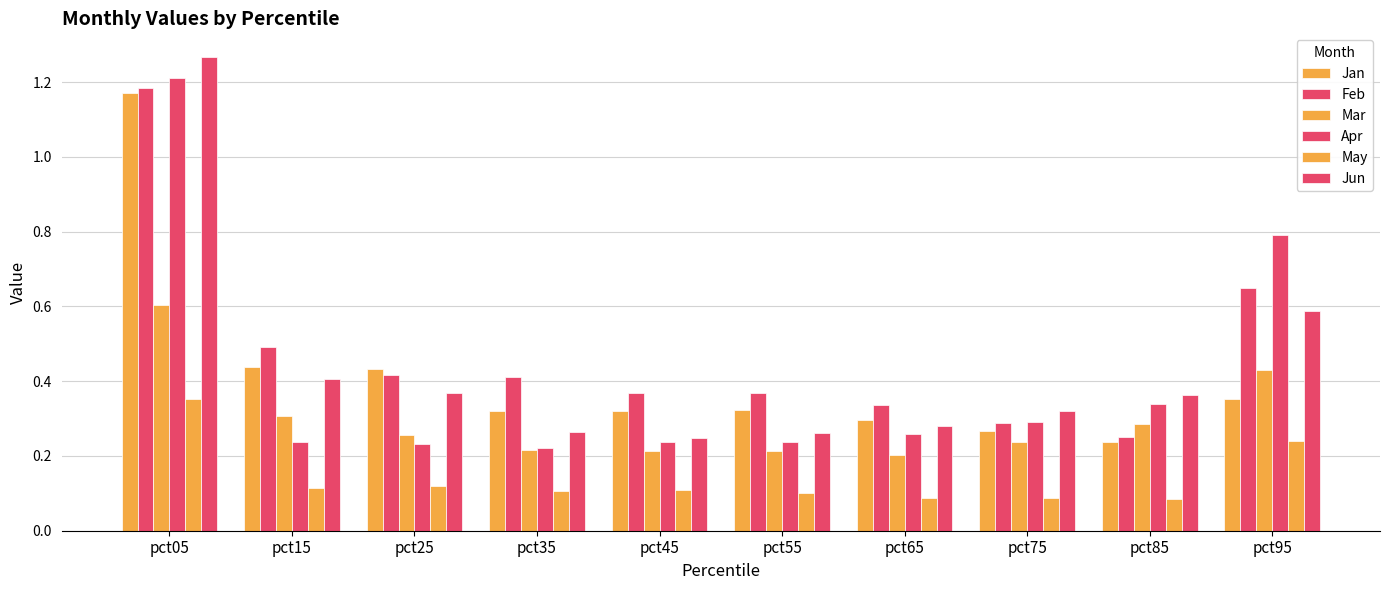

How many categories are shown in the chart?

10